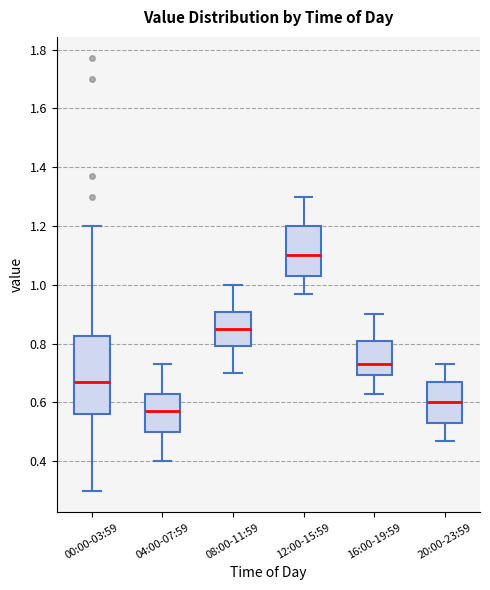

Which box is the tallest, from its lower edge to its upper edge?

00:00-03:59